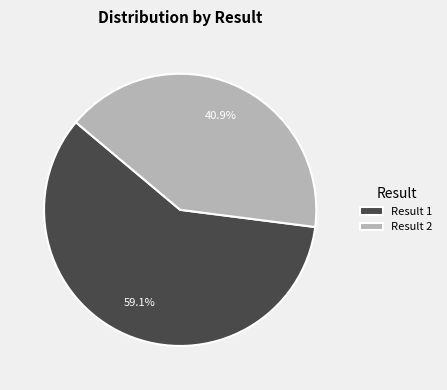

Rank the categories by value from highest to lowest.

Result 1, Result 2